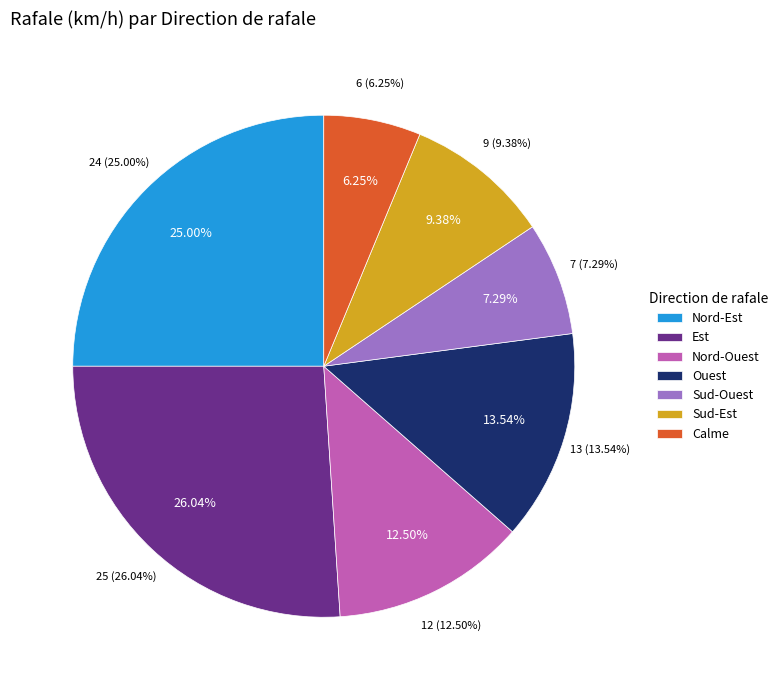

What is the smallest slice in the pie chart?

Calme